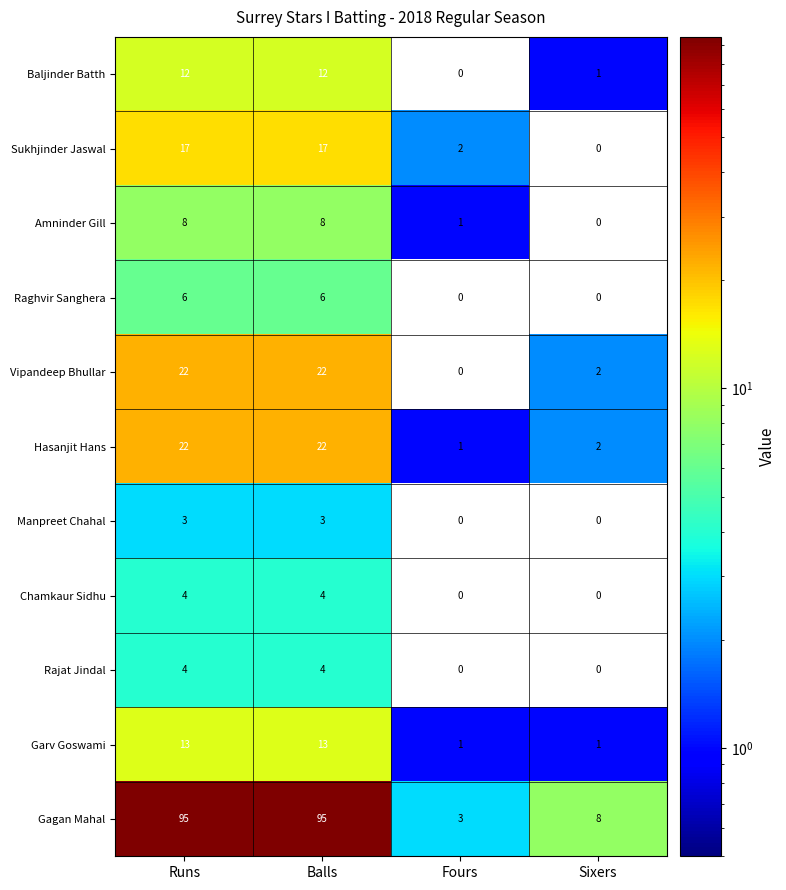

What is the greatest value displayed?

95